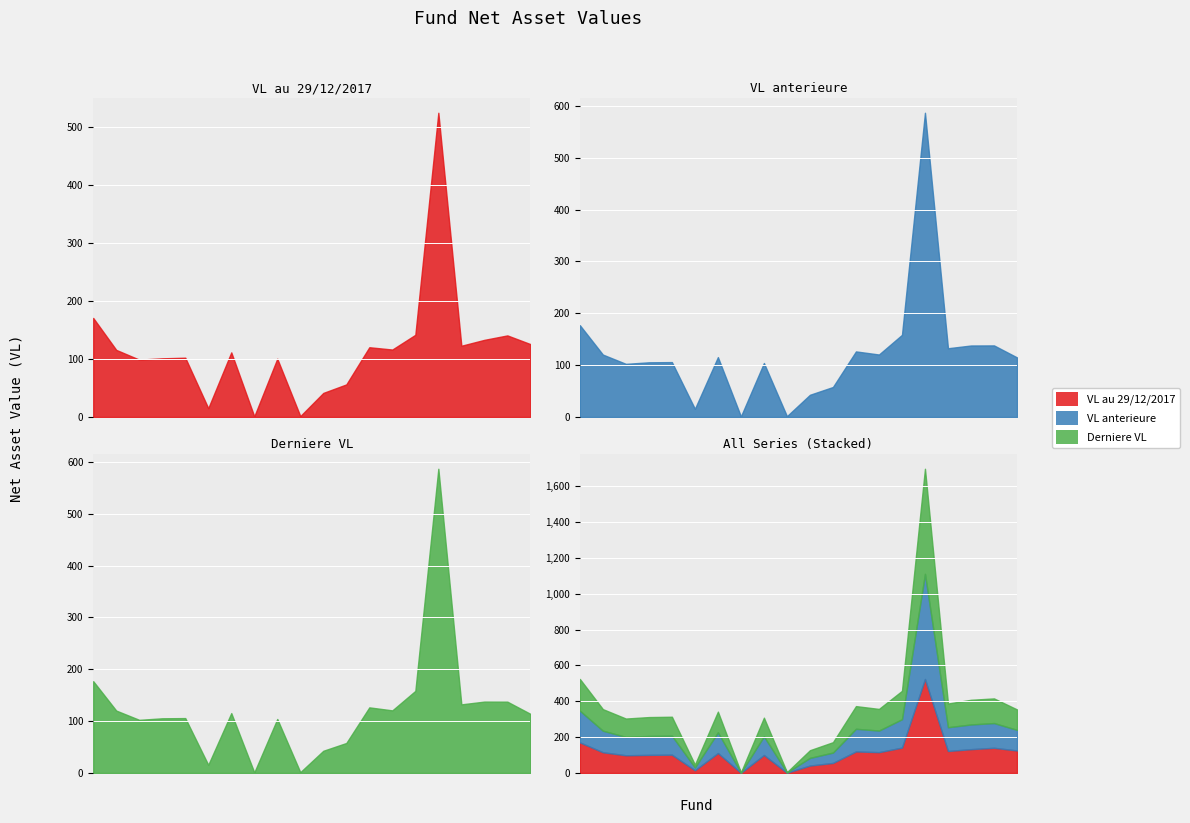

The VL anterieure series shows 0.6 at FCP MAGHREBIA PRUDENCE. True or false?

False